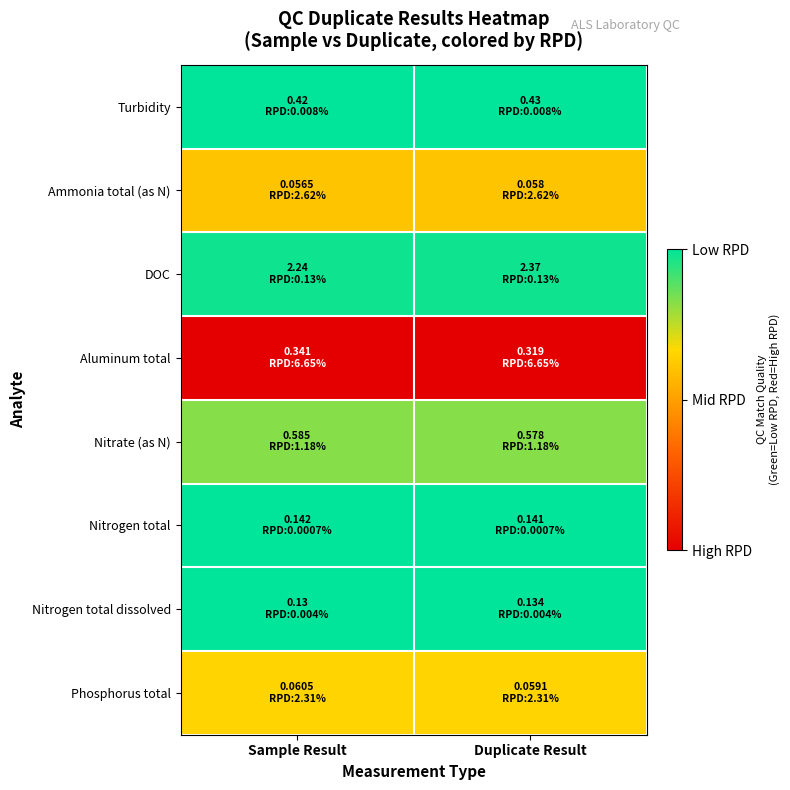

List the series in order of their peak value, lowest first.

Aluminum total, Ammonia total (as N), Phosphorus total, Nitrate (as N), DOC, Turbidity, Nitrogen total dissolved, Nitrogen total